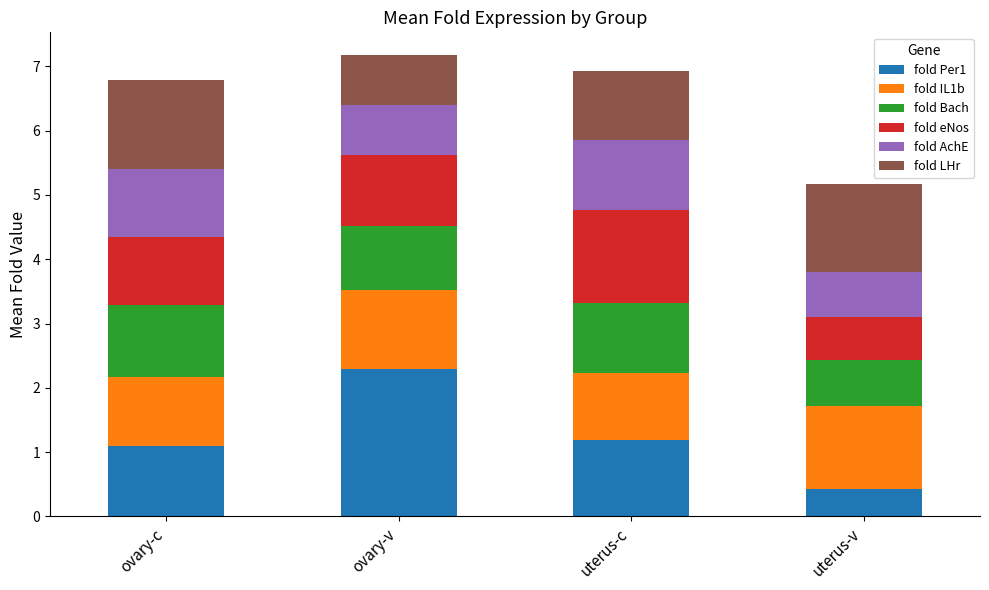

The fold Per1 series shows 2.3 at ovary-v. True or false?

True